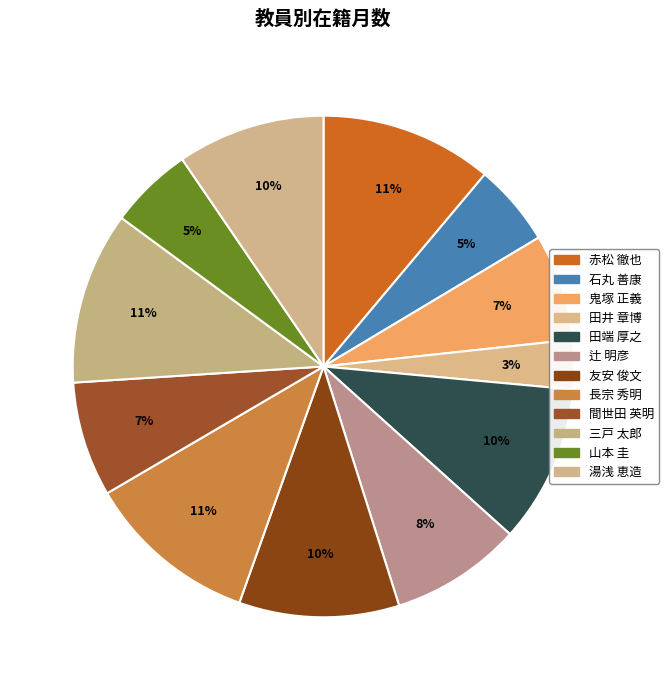

How many segments does this pie chart have?

12